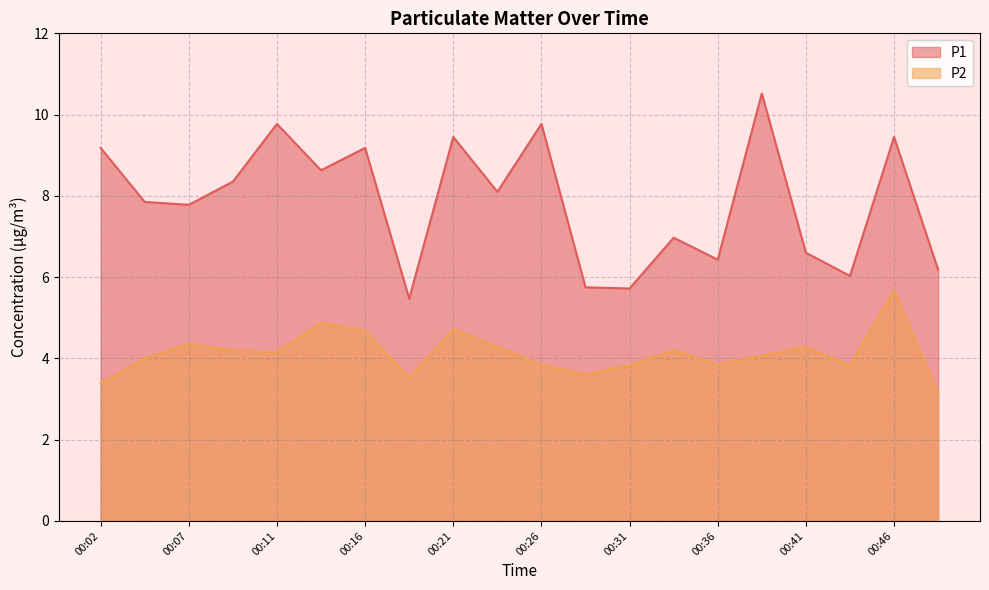

Rank the series by their maximum value, from highest to lowest.

P1, P2